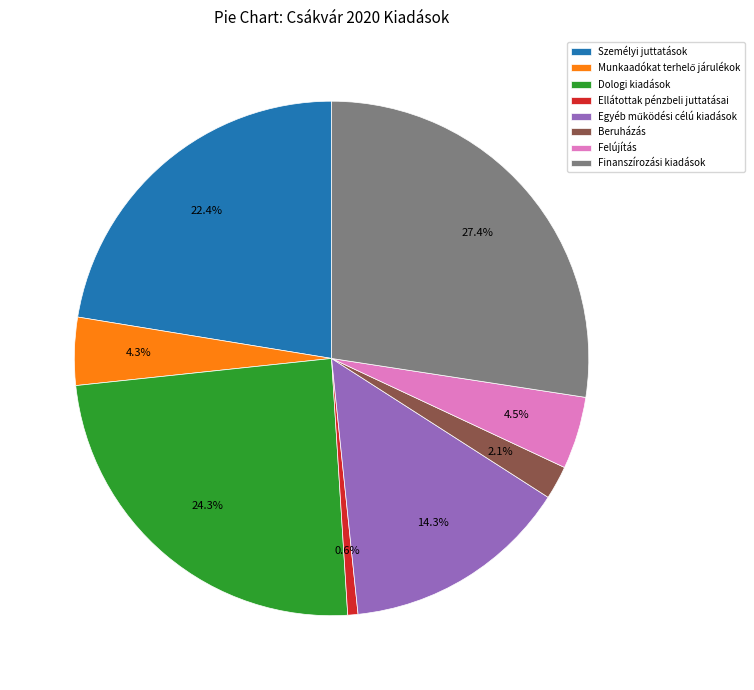

To the nearest percent, what is the average slice percentage?

12%